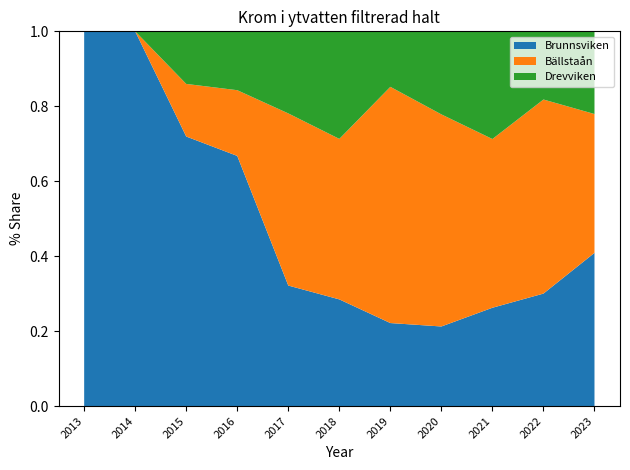

Reading right to left, transcribe all the data shown in this chart.

Brunnsviken: 2023=0.1	2022=0.1	2021=0.1	2020=0.1	2019=0.1	2018=0.1	2017=0.1	2016=0.4	2015=0.5	2014=0.2	2013=0.2
Bällstaån: 2023=0.1	2022=0.2	2021=0.1	2020=0.2	2019=0.2	2018=0.1	2017=0.1	2016=0.1	2015=0.1	2014=0.0	2013=0.0
Drevviken: 2023=0.1	2022=0.1	2021=0.1	2020=0.1	2019=0.0	2018=0.1	2017=0.1	2016=0.1	2015=0.1	2014=0.0	2013=0.0